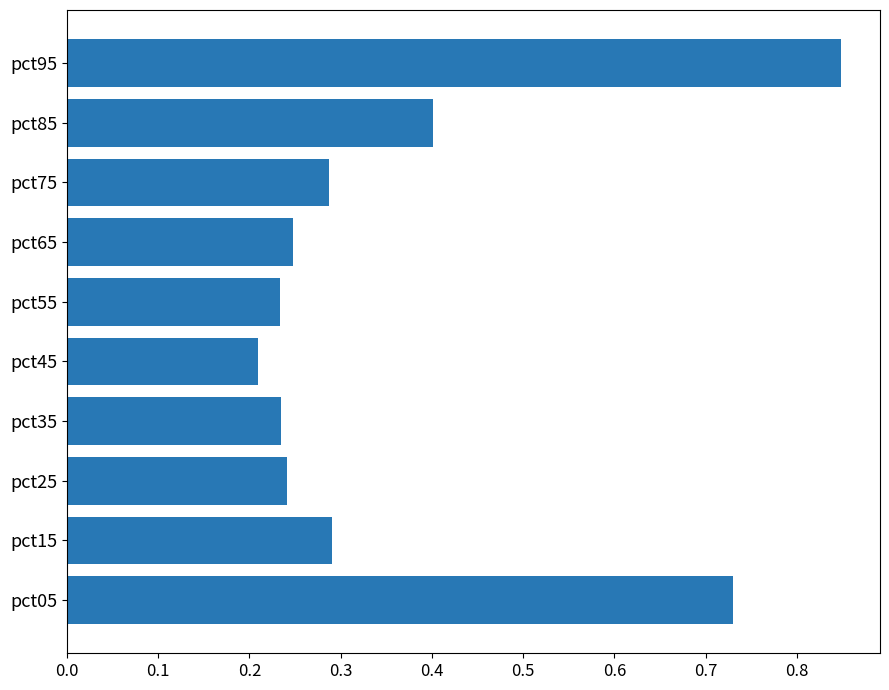

Between pct85 and pct15, which is larger?

pct85